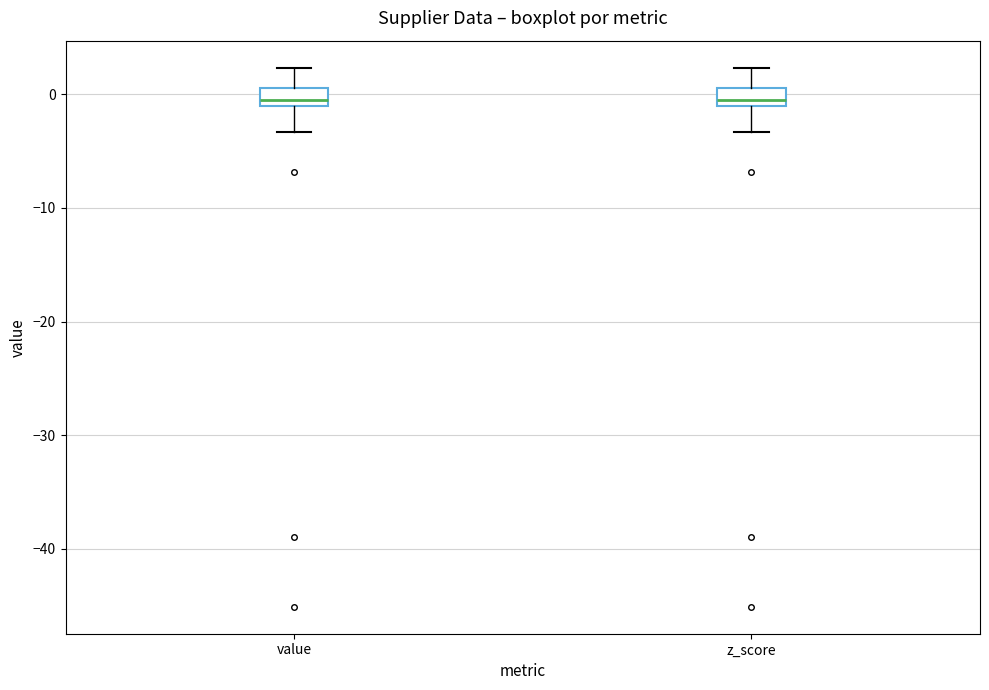

Where is the upper edge of the box for z_score on the y-axis? The values are not printed on the chart, so give them approximately, as read against the axis.

1